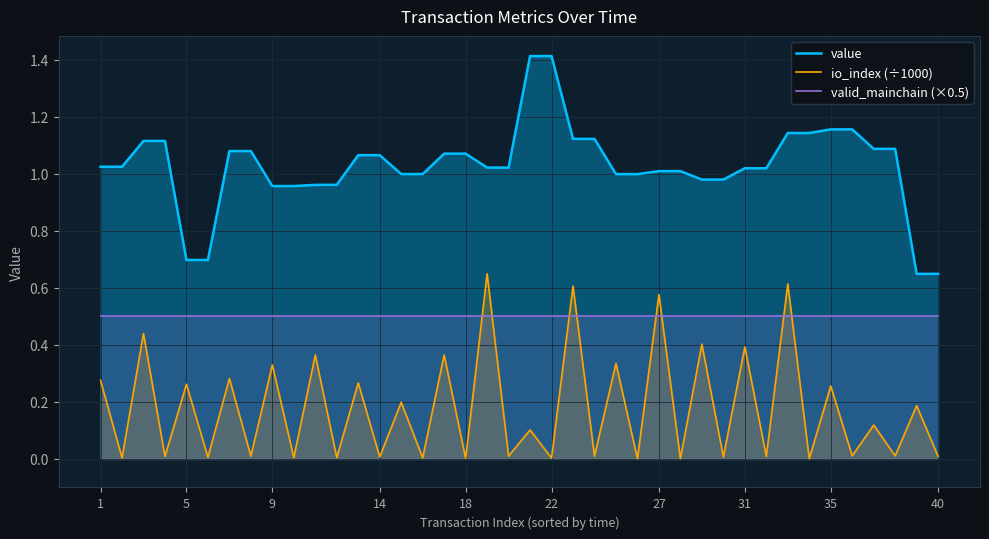

What are all the series names shown in the legend?

value, io_index (÷1000), valid_mainchain (×0.5)